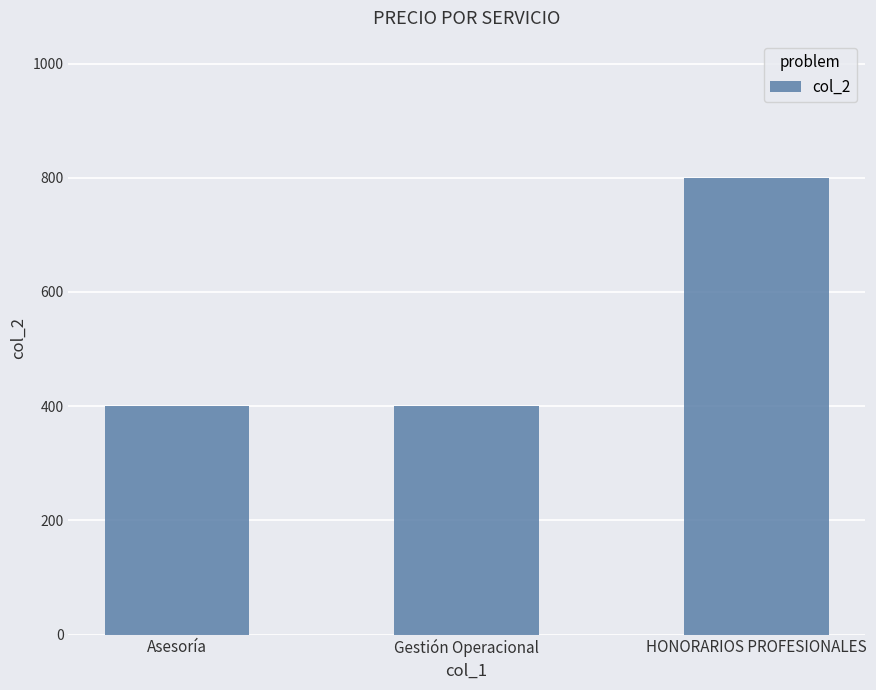

Reading left to right, what are all the values shown in this chart?

Asesoría=400	Gestión Operacional=400	HONORARIOS PROFESIONALES=800